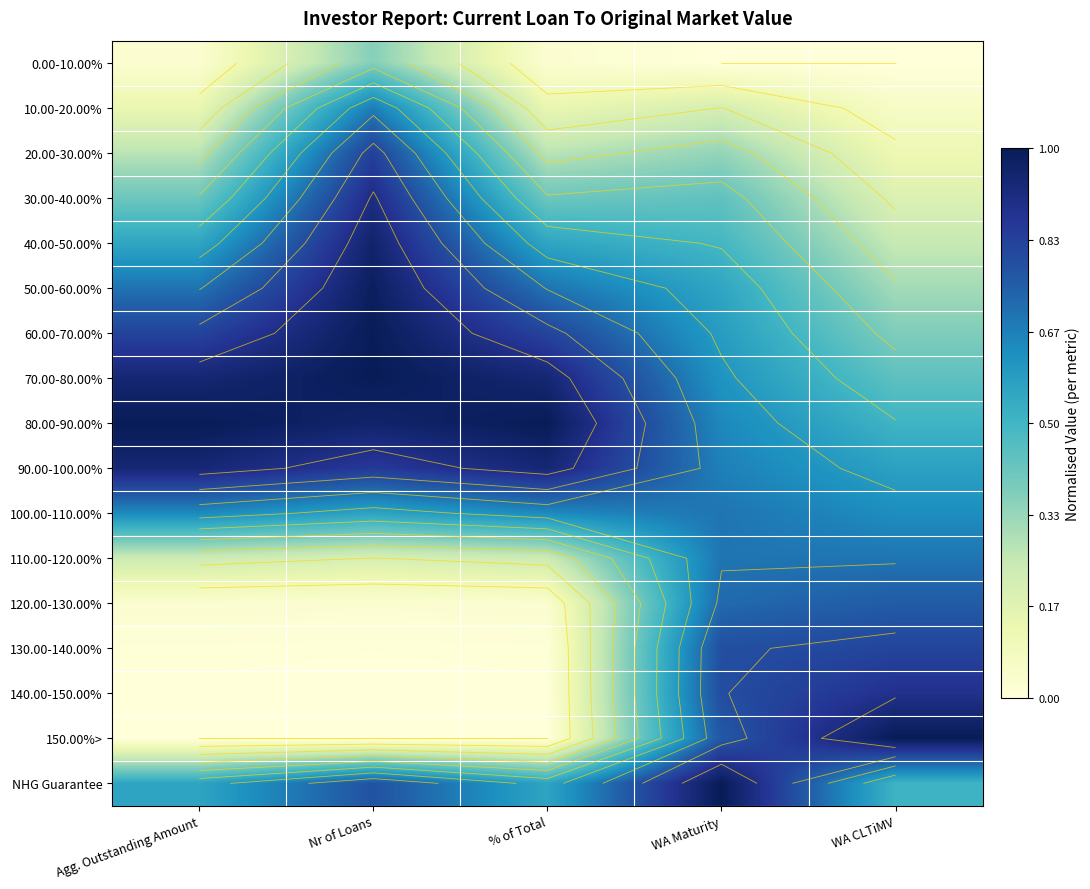

Count the 100.00-110.00% values in the range 0 to 1.

5